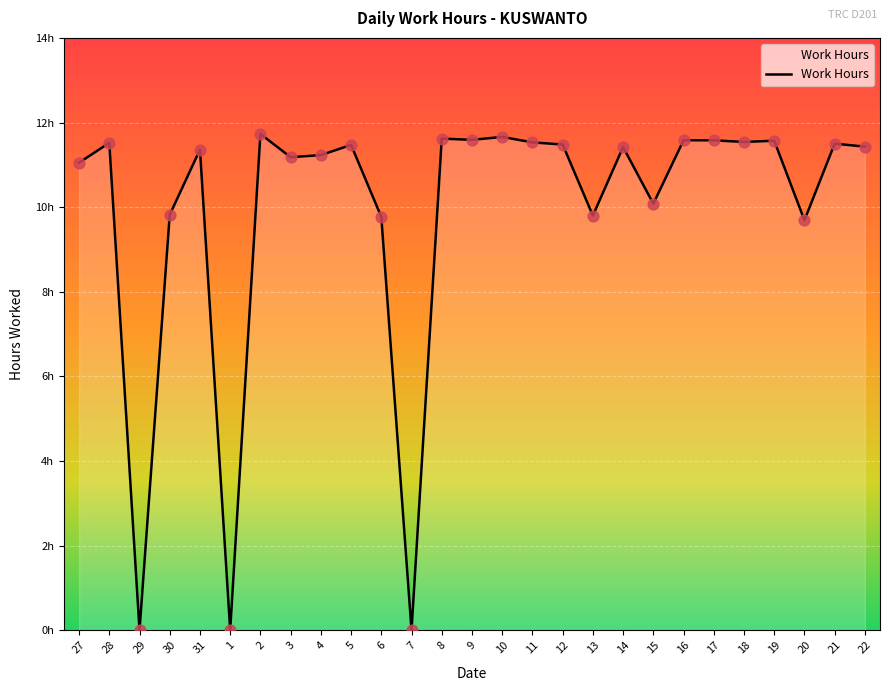

Is this an area chart (filled region under the line)?

Yes